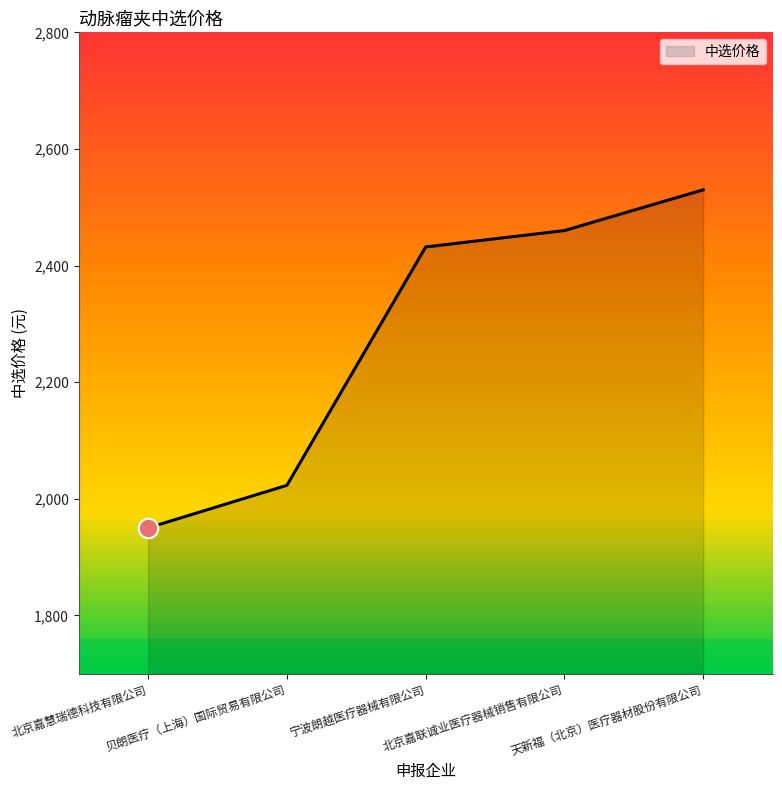

What is the maximum value shown in the chart?

2529.9